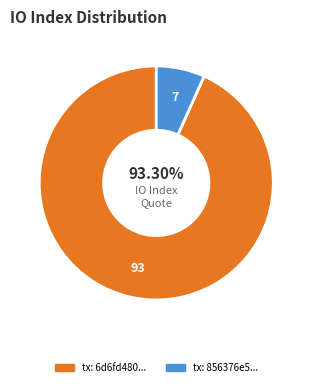

Which slice is the smallest?

tx: 856376e5...